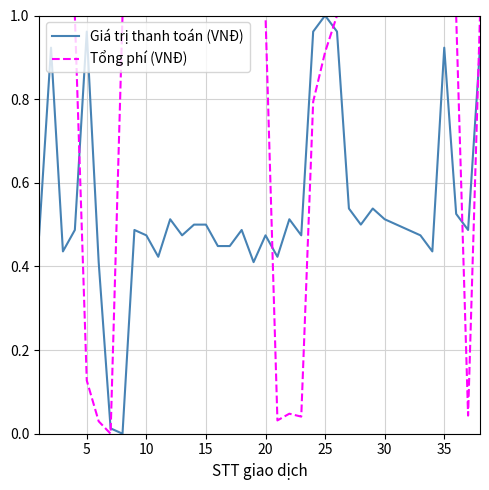

Which series ends up on top after the final intersection of Tổng phí (VNĐ) and Giá trị thanh toán (VNĐ)?

Tổng phí (VNĐ)